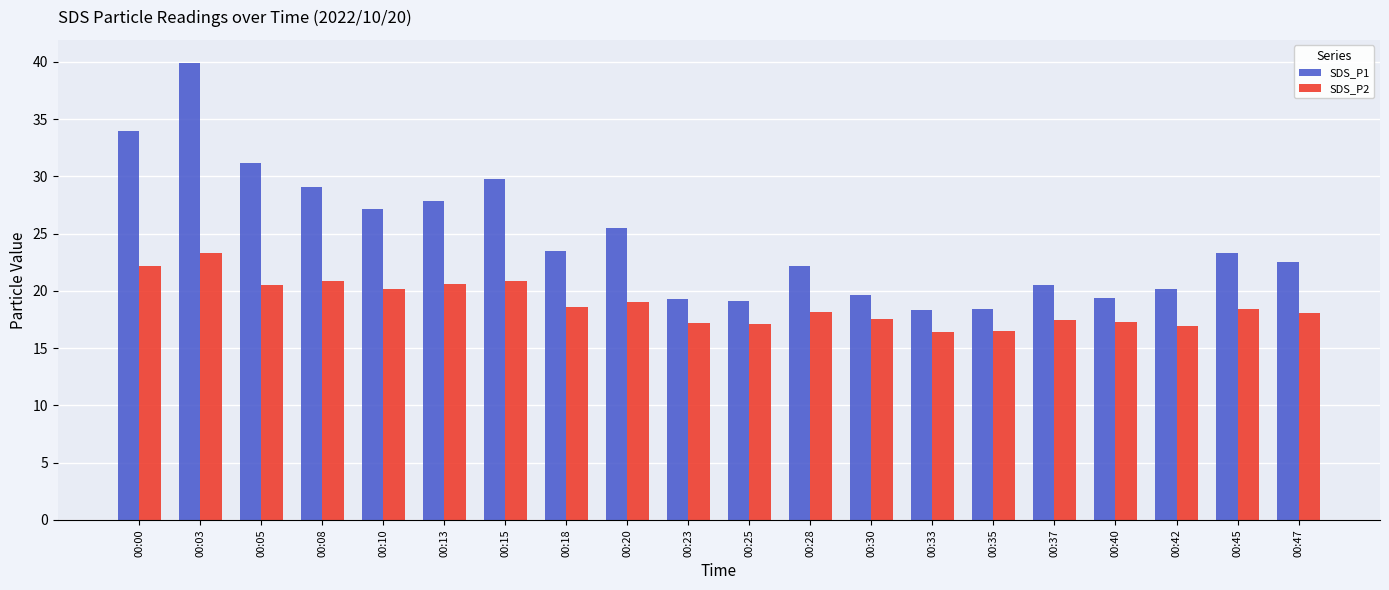

What is the value of the SDS_P1 bar at the 19th from the left?

23.3